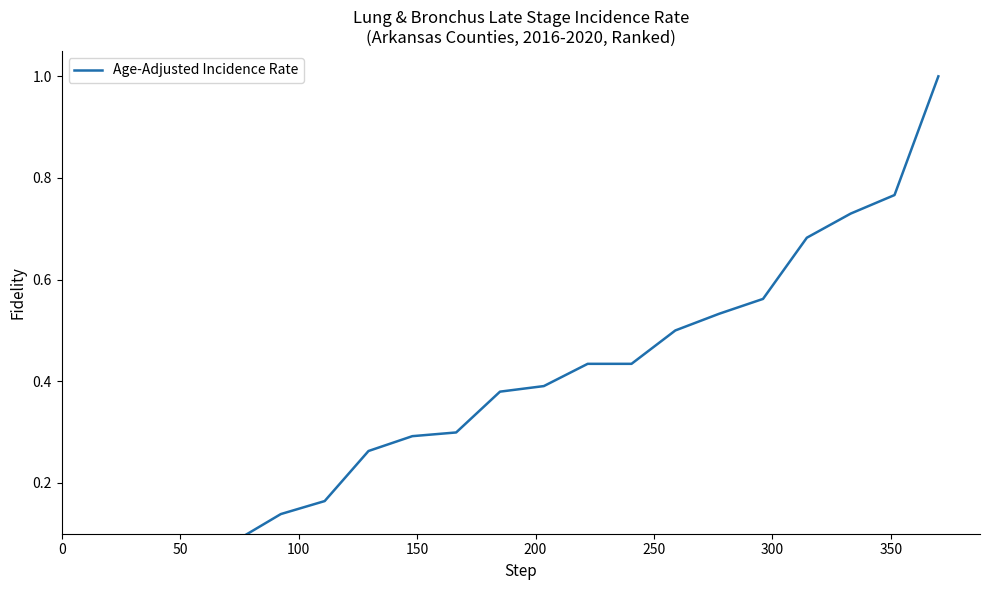

Reading left to right, what are all the values shown in this chart?

0.0	0.0	0.0	0.1	0.1	0.2	0.3	0.3	0.3	0.4	0.4	0.4	0.4	0.5	0.5	0.6	0.7	0.7	0.8	1.0